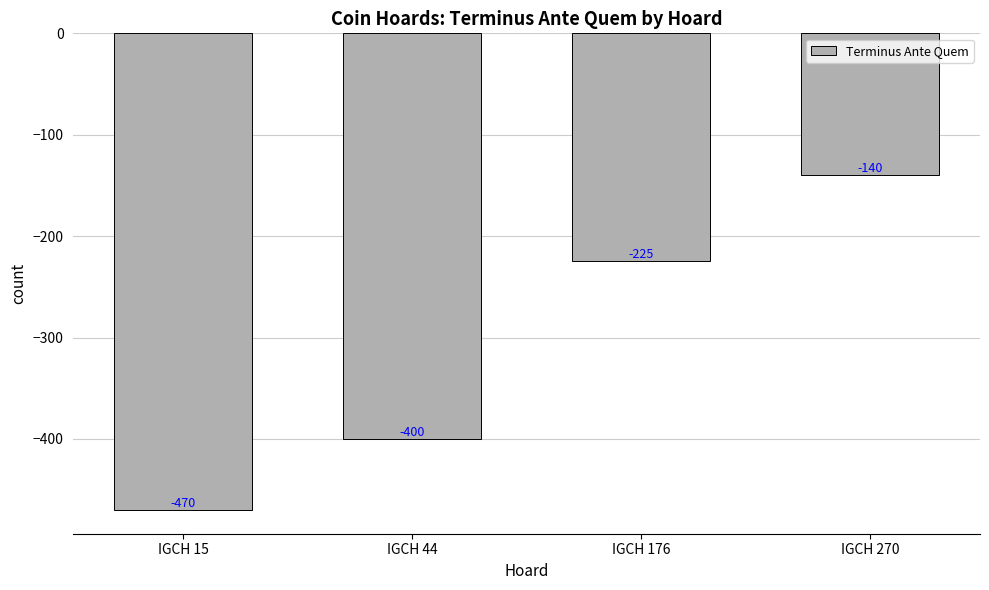

What is the difference between the second highest and minimum values?

245